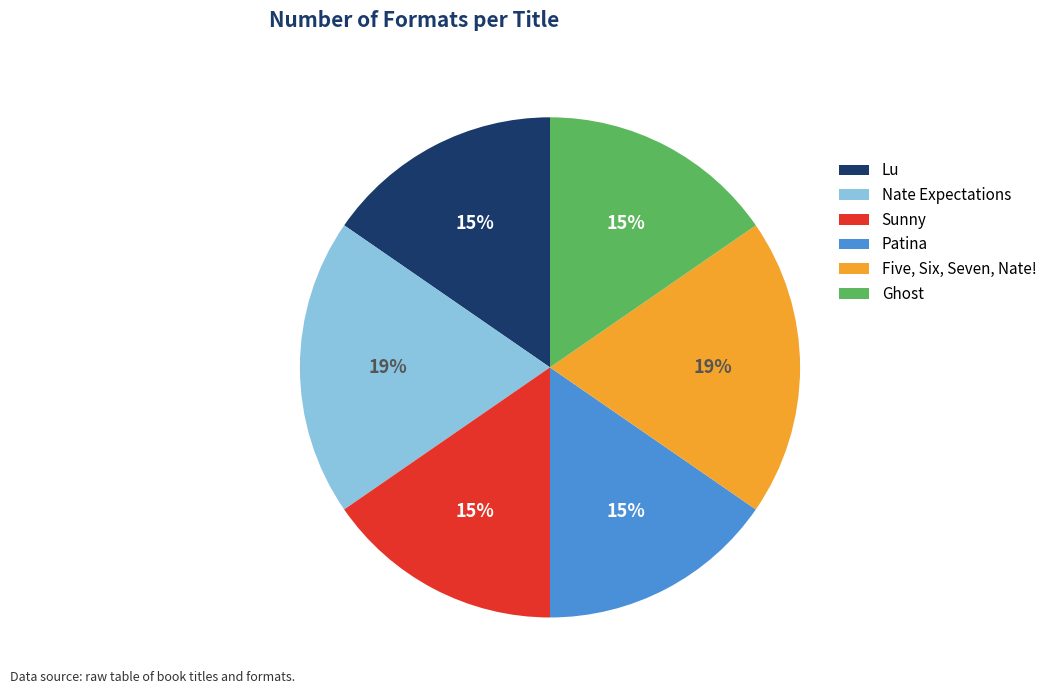

What percentage is the Nate Expectations slice, to the nearest percent?

19%